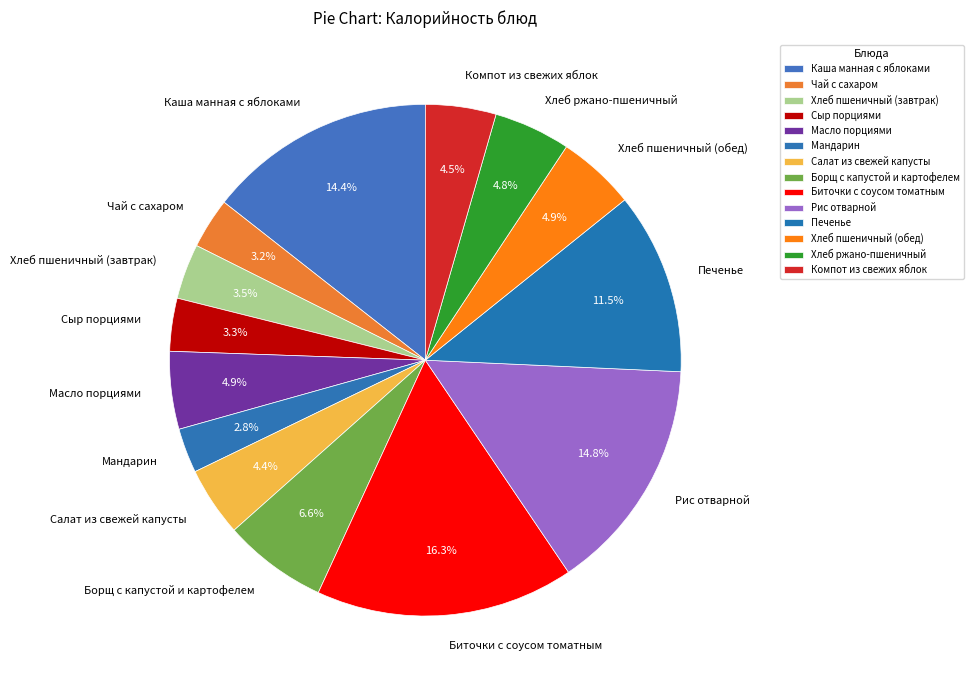

Which has a higher value, Компот из свежих яблок or Мандарин?

Компот из свежих яблок